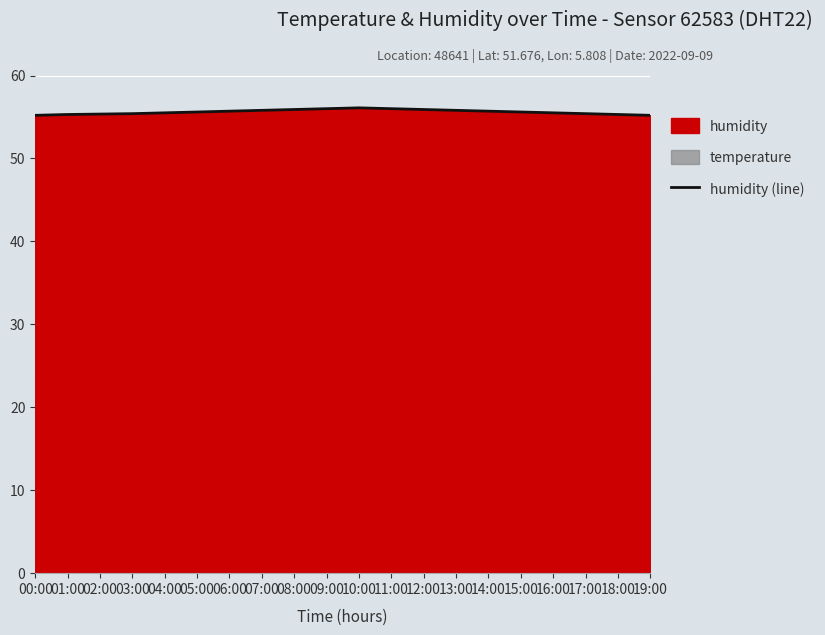

What is the change in value from 01:00 to 16:00?

+0.2